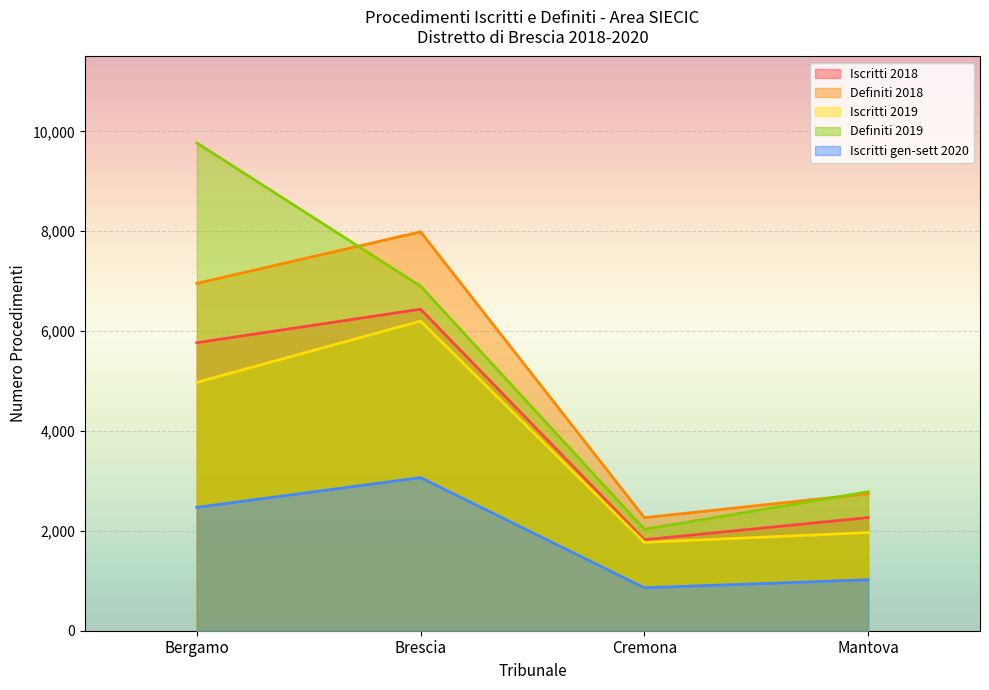

How many data points in Iscritti gen-sett 2020 are less than 2471?

2